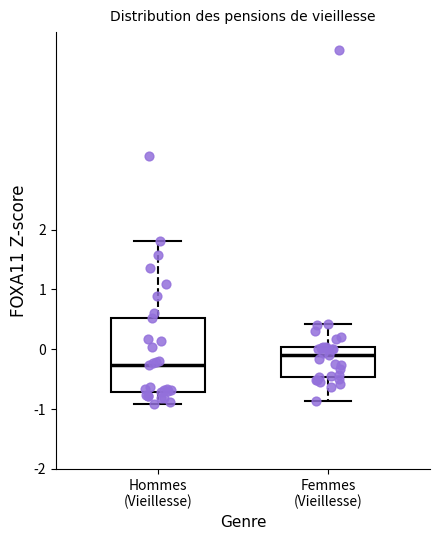

Which box is the tallest, from its lower edge to its upper edge?

Hommes (Vieillesse)